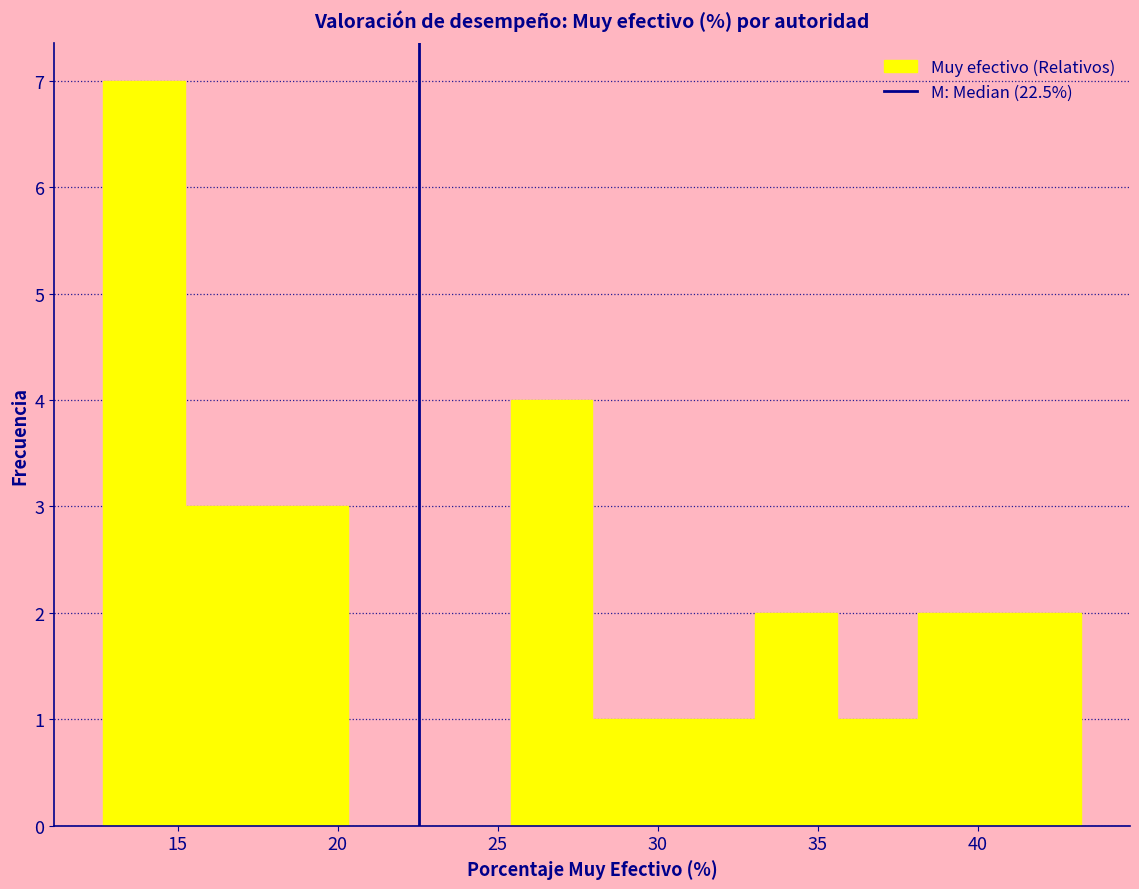

Which range on the x-axis has the tallest bar?

12.5 to 15.0